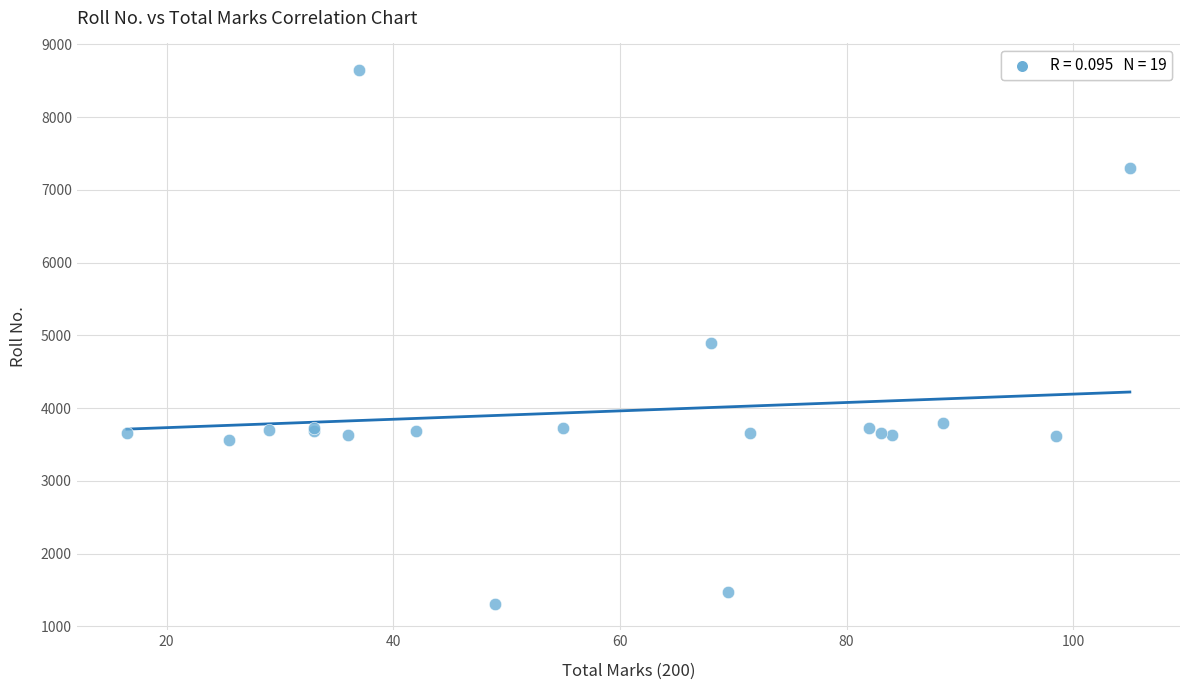

What Y value in the scatter plot is closest to 4979?

4888